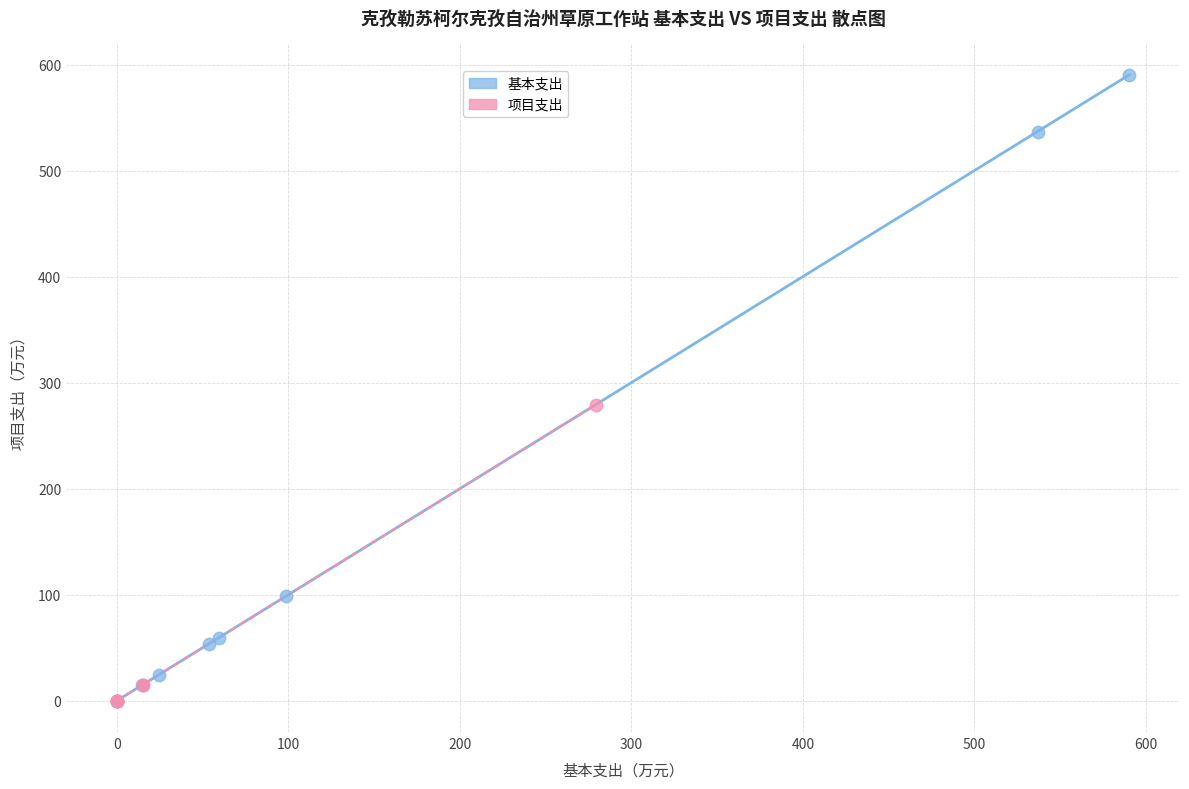

What are all the series names shown in the legend?

基本支出, 项目支出